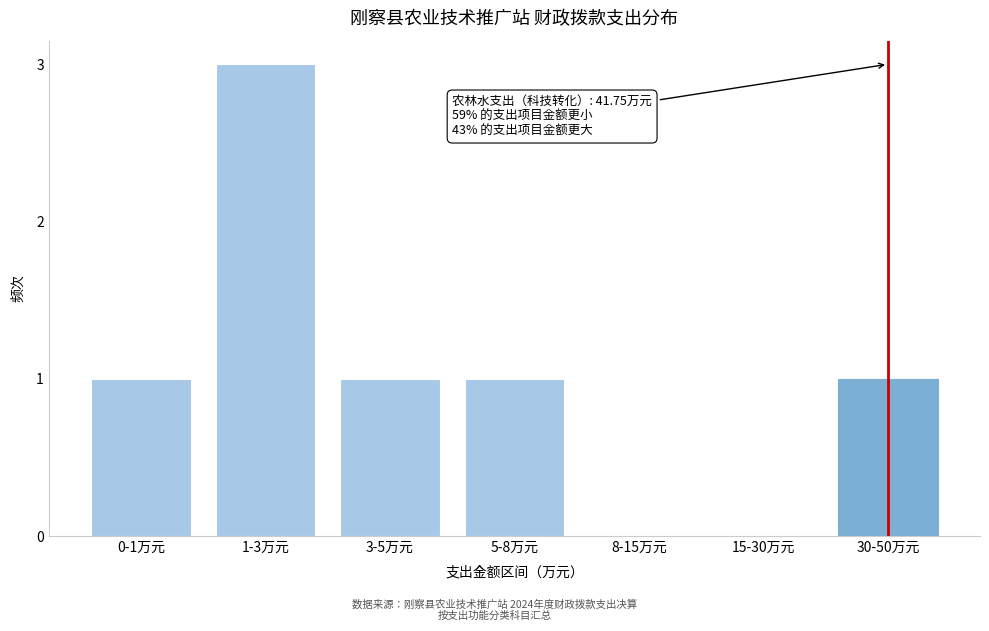

Reading left to right, what are all the values shown in this chart?

0-1万元=1	1-3万元=3	3-5万元=1	5-8万元=1	8-15万元=0	15-30万元=0	30-50万元=1